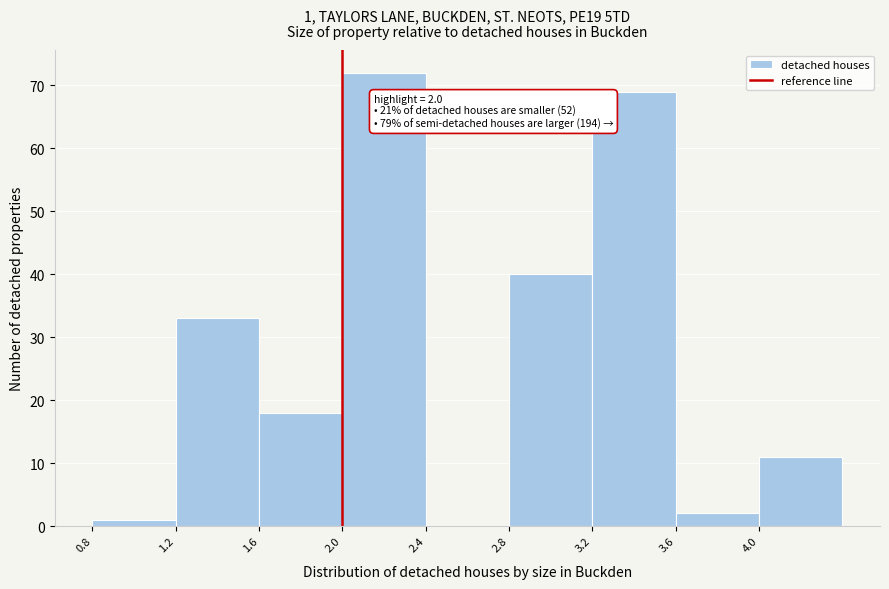

Which range on the x-axis has the tallest bar?

2.0 to 2.4